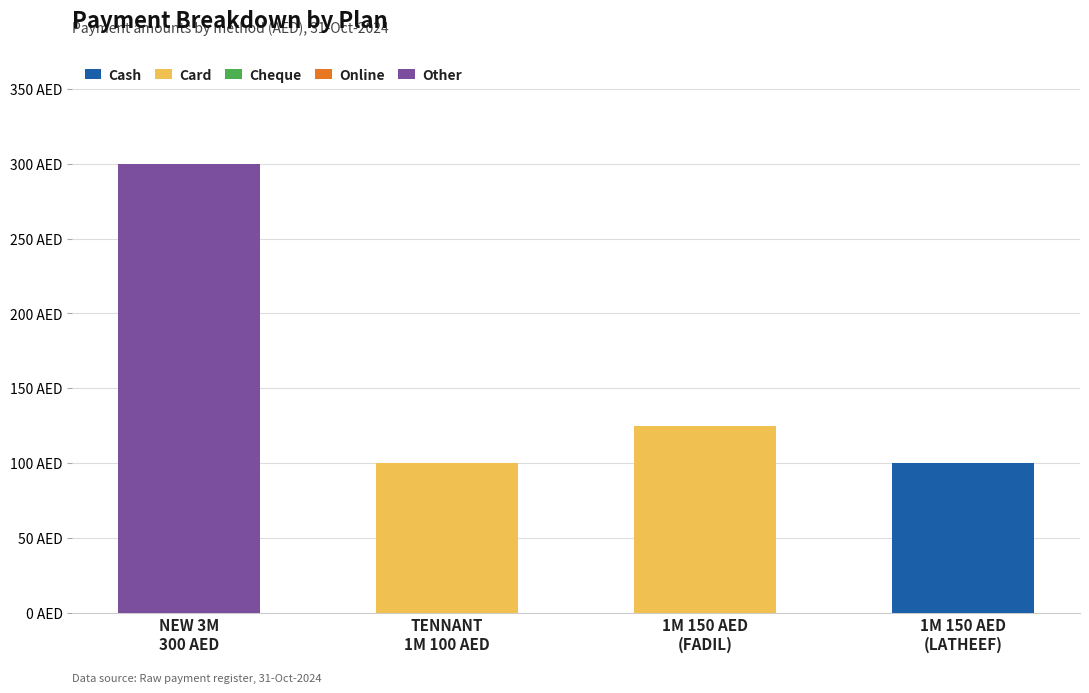

At which category is the sum across all series the highest?

NEW 3M
300 AED